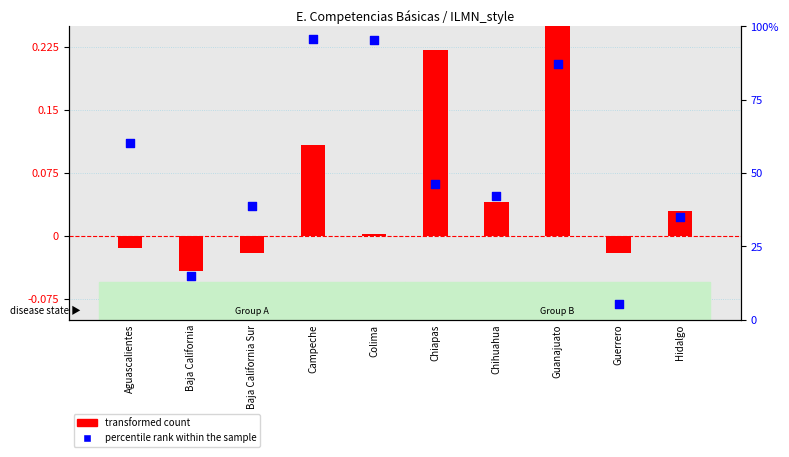

Which series contains the highest Y value?

percentile rank within the sample